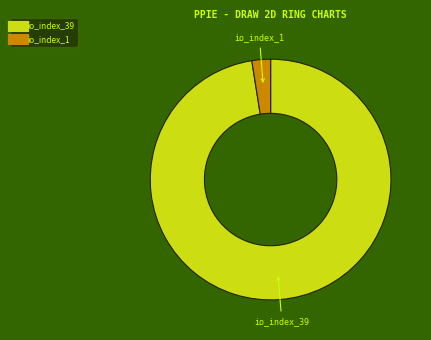

The io_index_1 slice represents 2% of the pie. True or false?

True